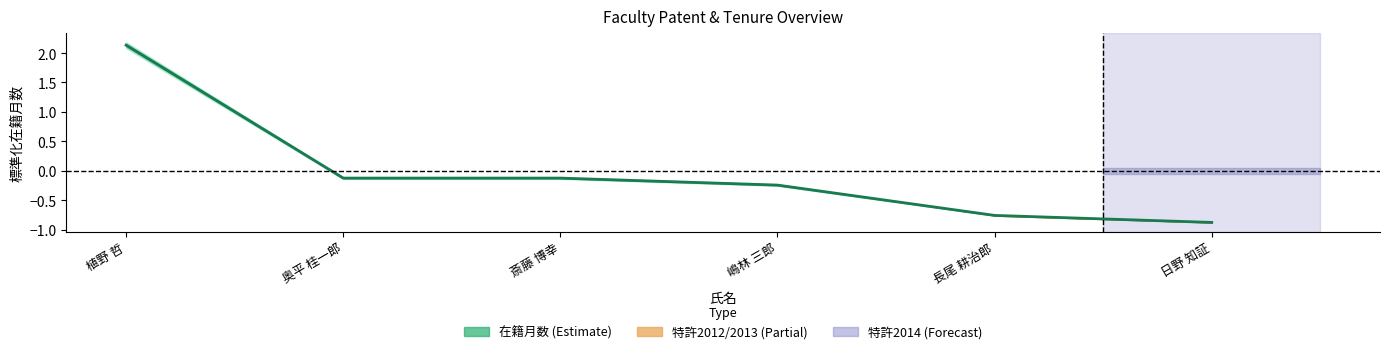

How many values are above zero?

1